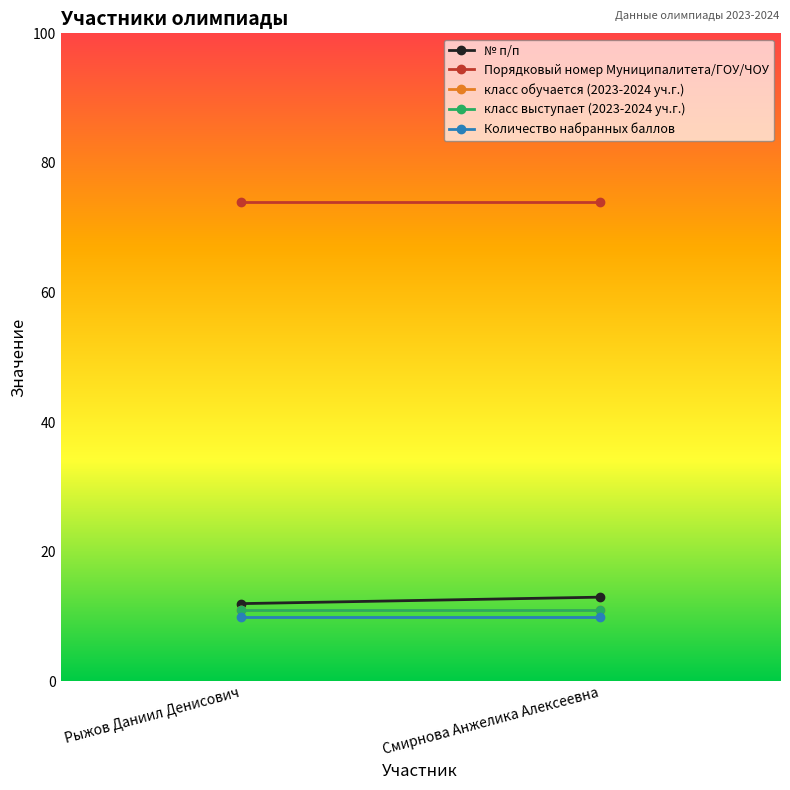

List the labels in order of класс выступает (2023-2024 уч.г.) value, largest first.

Рыжов Даниил Денисович, Смирнова Анжелика Алексеевна